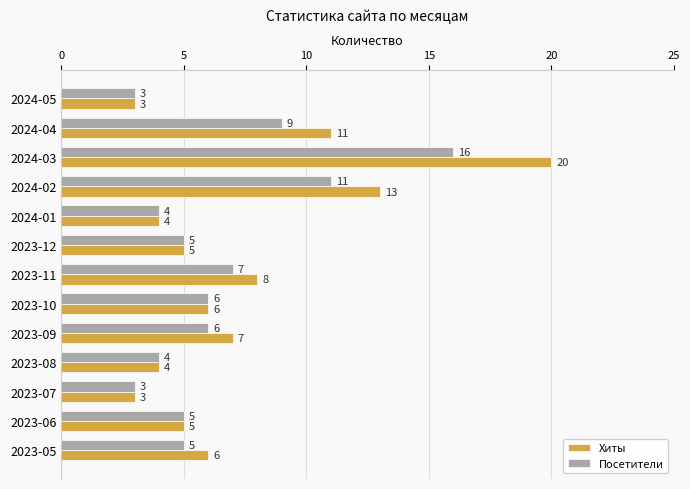

The value of Хиты at 2023-05 is 6. True or false?

True